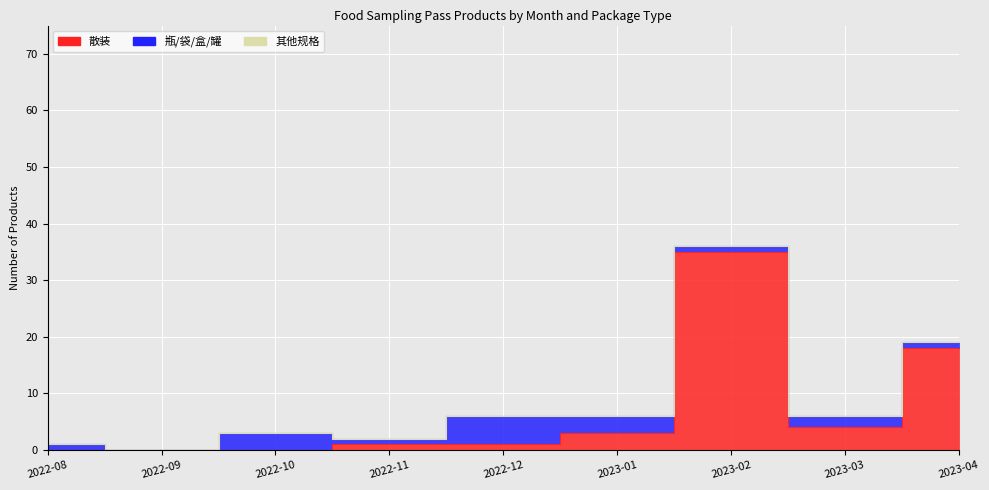

What is the label of the 7th point from the right?

2022-10